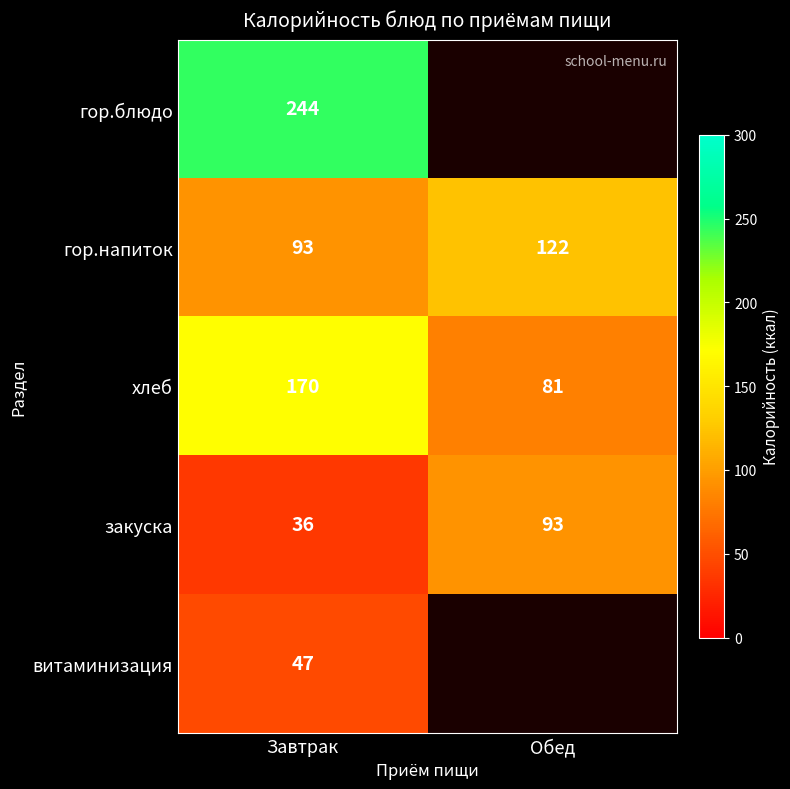

Which category has the highest value in the хлеб series?

Завтрак